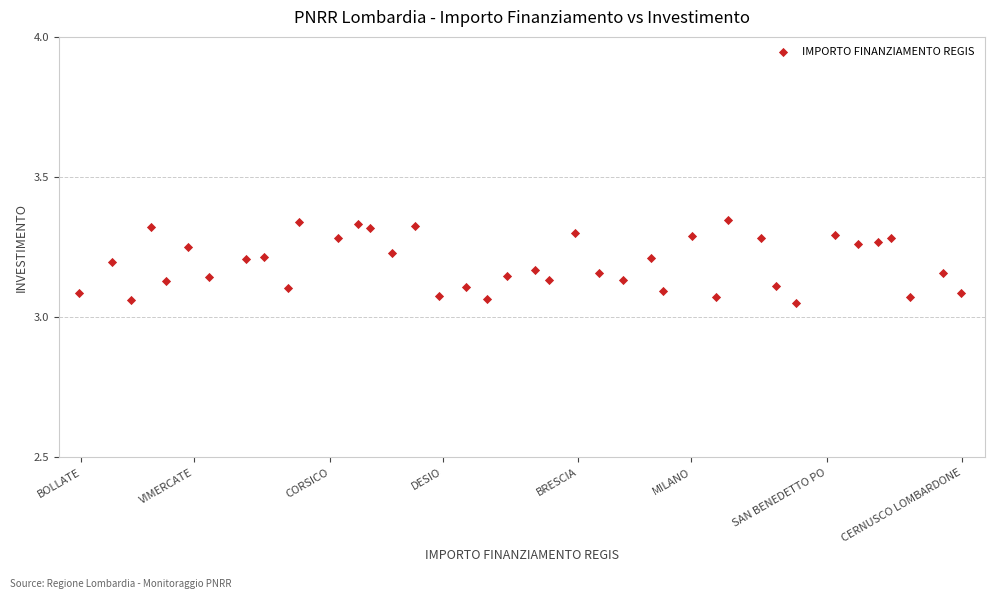

What is the range of X values (max minus min)?

39.1